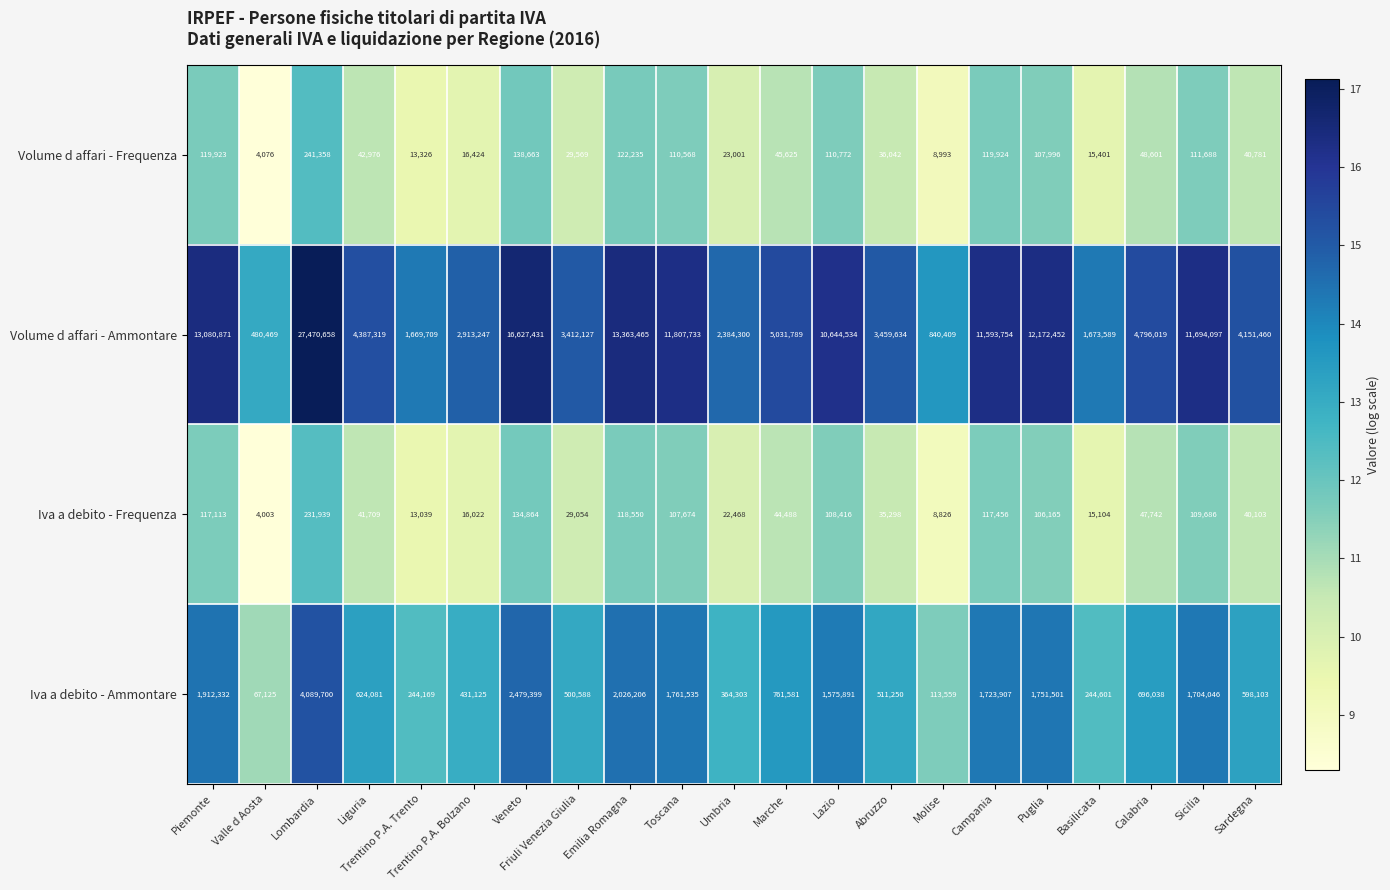

Which series has the largest total across all categories?

Volume d affari - Ammontare